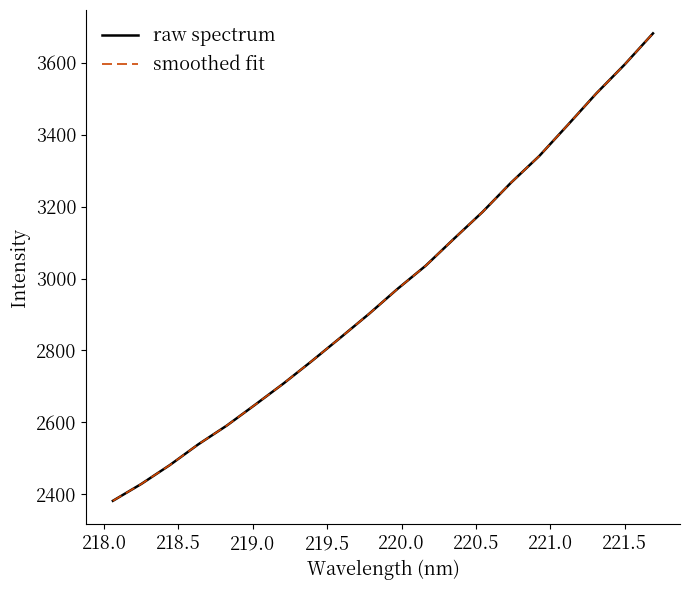

True or false: raw spectrum and smoothed fit intersect in this chart.

False